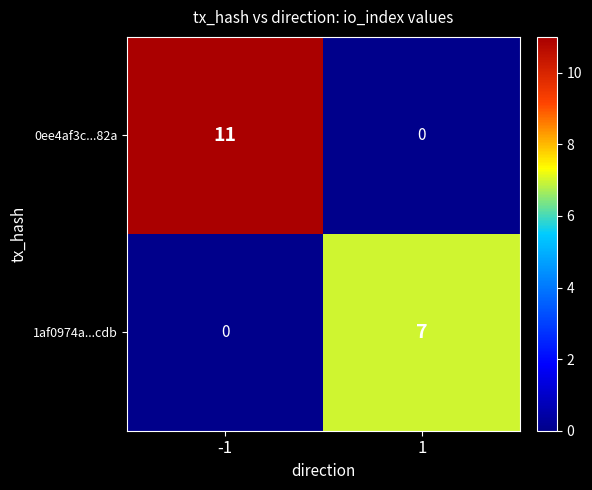

What is the sum of the 0ee4af3c...82a values at 1 and -1?

11